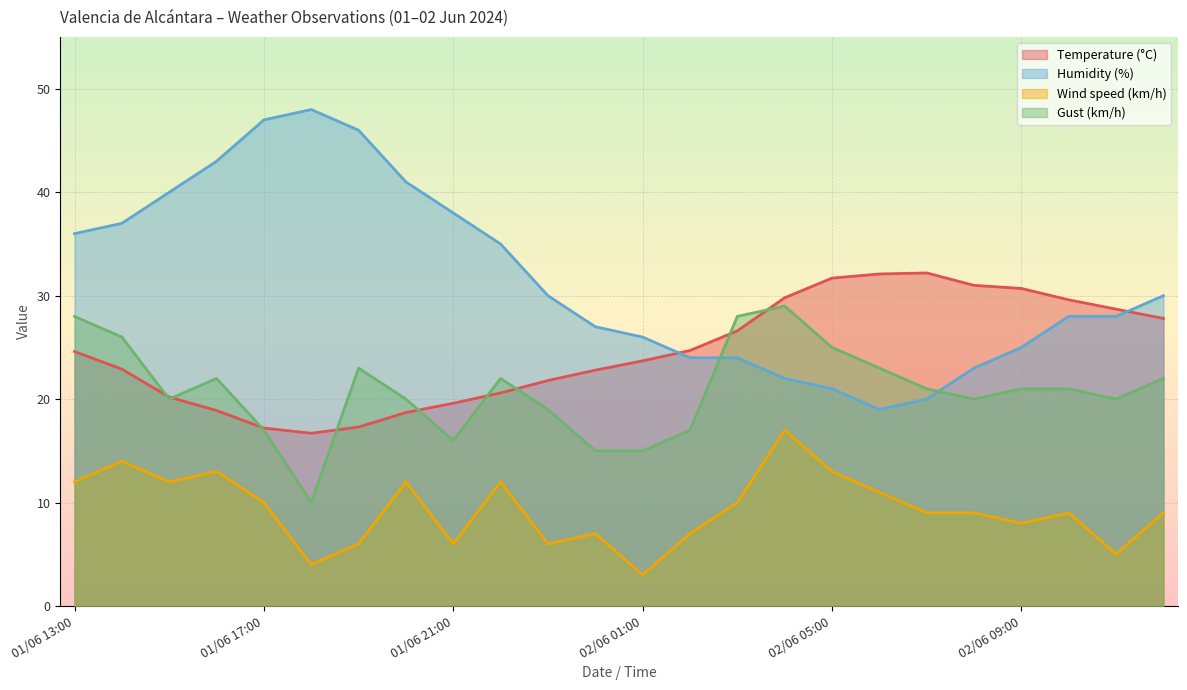

What is the sum of the Temperature (°C) values at 02/06 12:00 and 02/06 02:00?

52.5